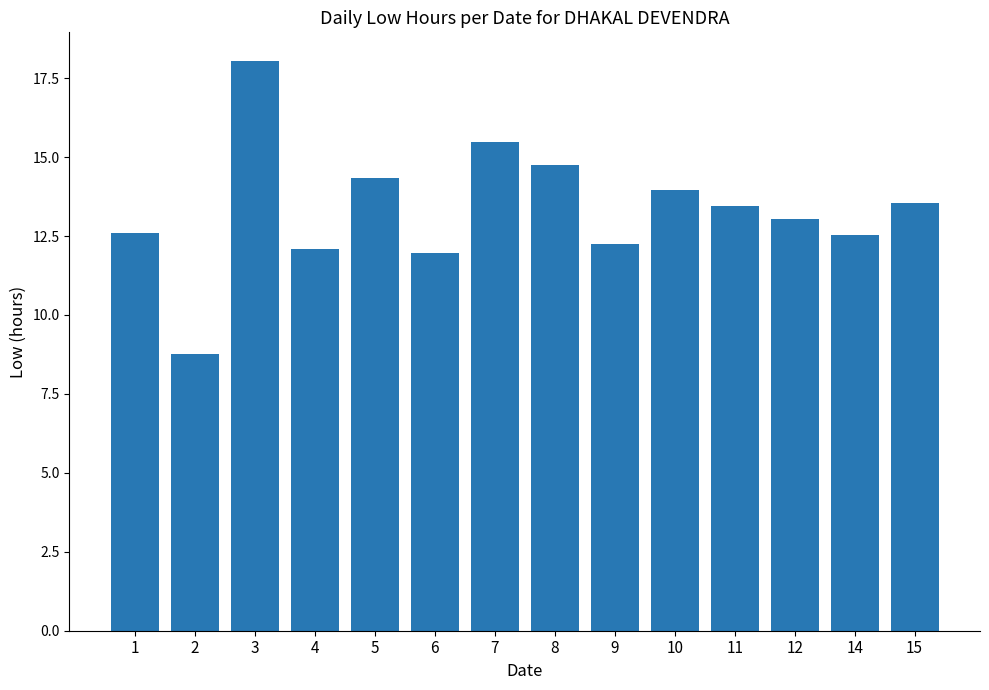

What is the sum of the values at 2 and 12?

21.8